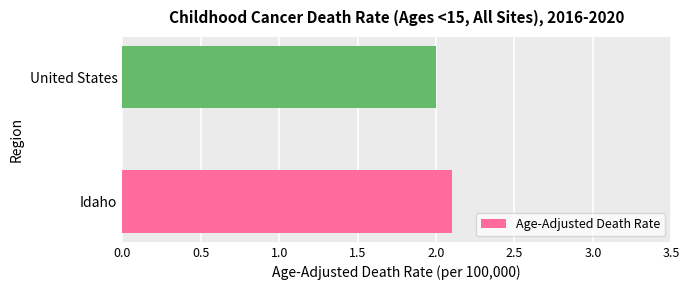

Approximately how many times larger is the value at United States compared to Idaho?

1.0